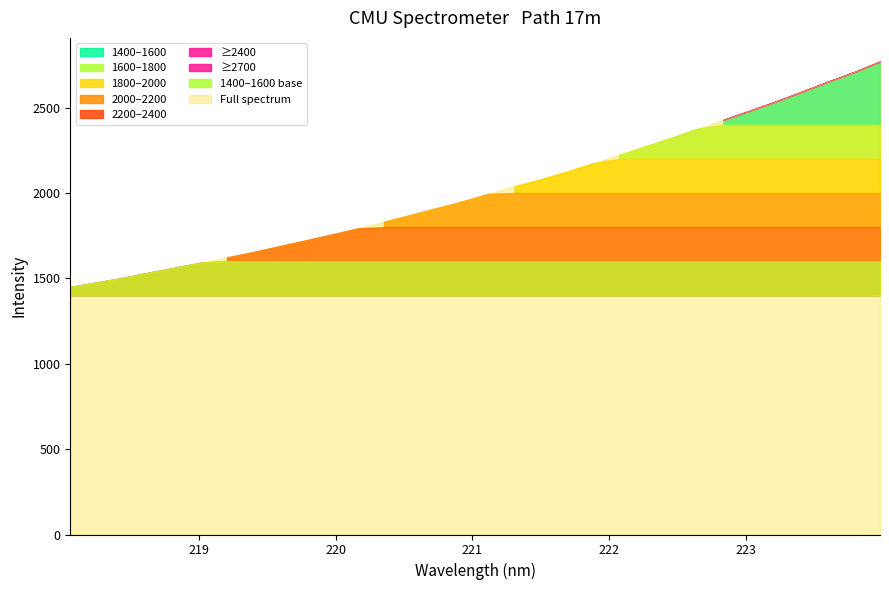

Is it true that x equals 145.3 at 12?

False